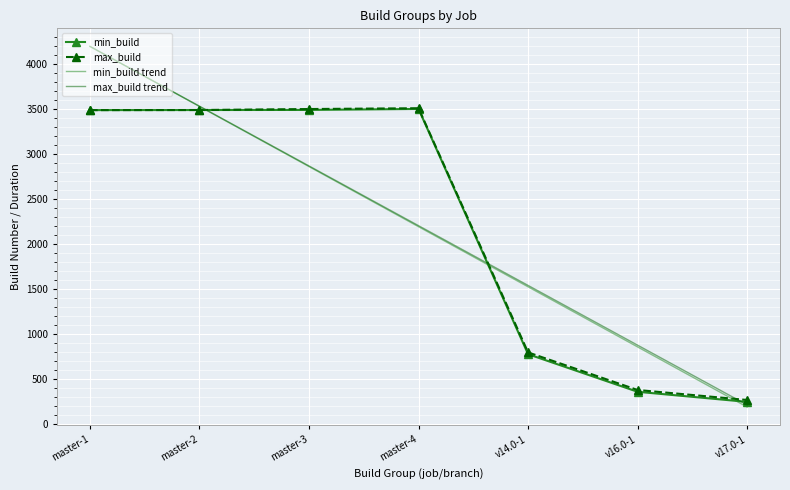

The value of min_build at master-2 is 894.5. True or false?

False